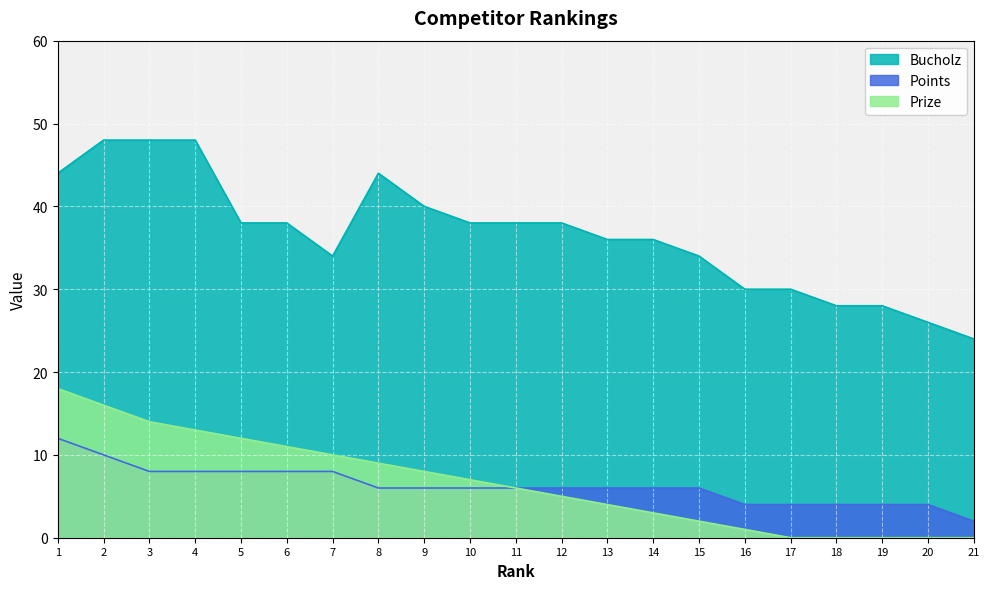

Reading left to right, what are all the values shown in this chart?

Prize: 1=18	2=16	3=14	4=13	5=12	6=11	7=10	8=9	9=8	10=7	11=6	12=5	13=4	14=3	15=2	16=1	17=0	18=0	19=0	20=0	21=0
Bucholz: 1=44	2=48	3=48	4=48	5=38	6=38	7=34	8=44	9=40	10=38	11=38	12=38	13=36	14=36	15=34	16=30	17=30	18=28	19=28	20=26	21=24
Points: 1=12	2=10	3=8	4=8	5=8	6=8	7=8	8=6	9=6	10=6	11=6	12=6	13=6	14=6	15=6	16=4	17=4	18=4	19=4	20=4	21=2